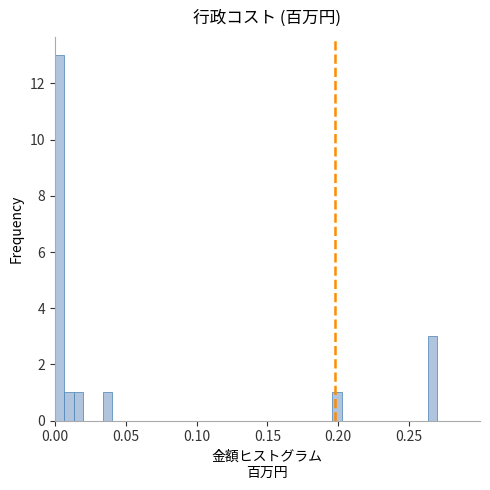

Read against the x-axis, roughly where is the centre of the tallest bar?

0.005